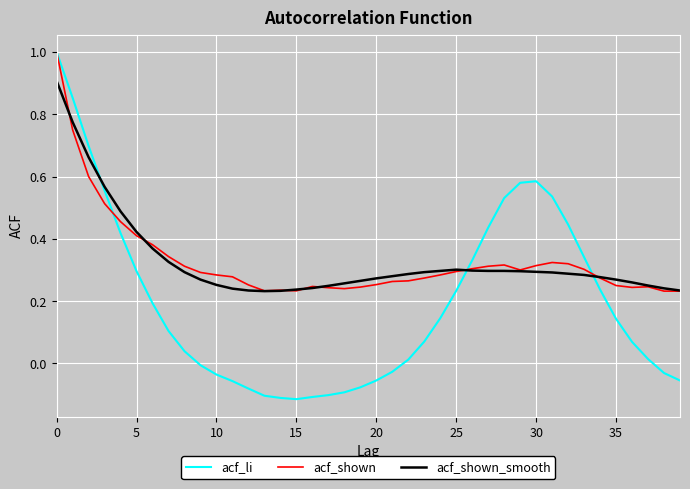

True or false: acf_shown has more than 0 points higher than both neighbors.

True